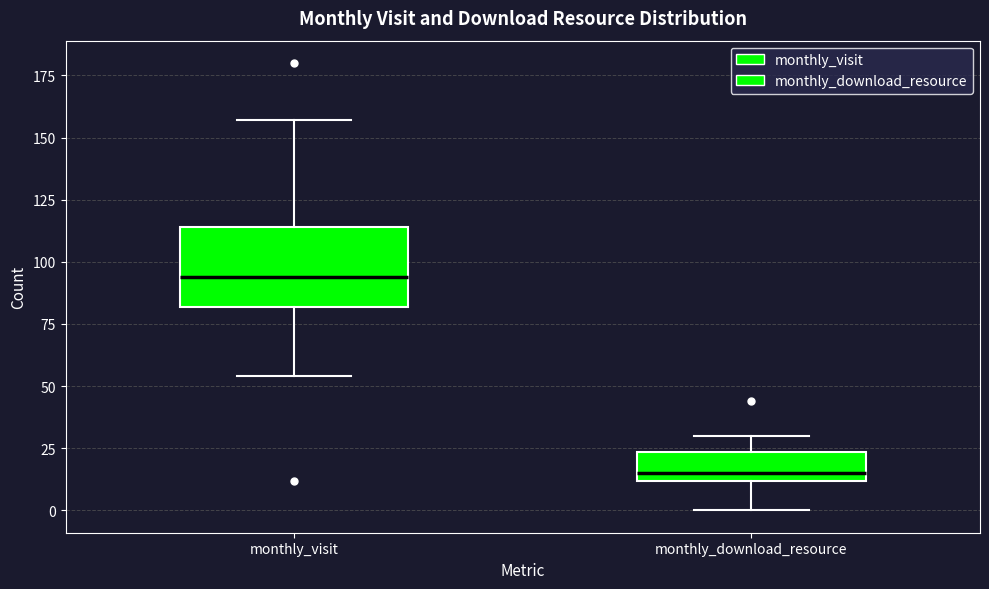

Reading left to right, read every box against the y-axis: the position of its median line, the range the box covers, and the ends of its whiskers. The values are not printed on the chart, so give them approximately, as read against the axis.

monthly_visit: median 95, box 80 to 115, whiskers 55 to 155
monthly_download_resource: median 15, box 10 to 25, whiskers 0 to 30